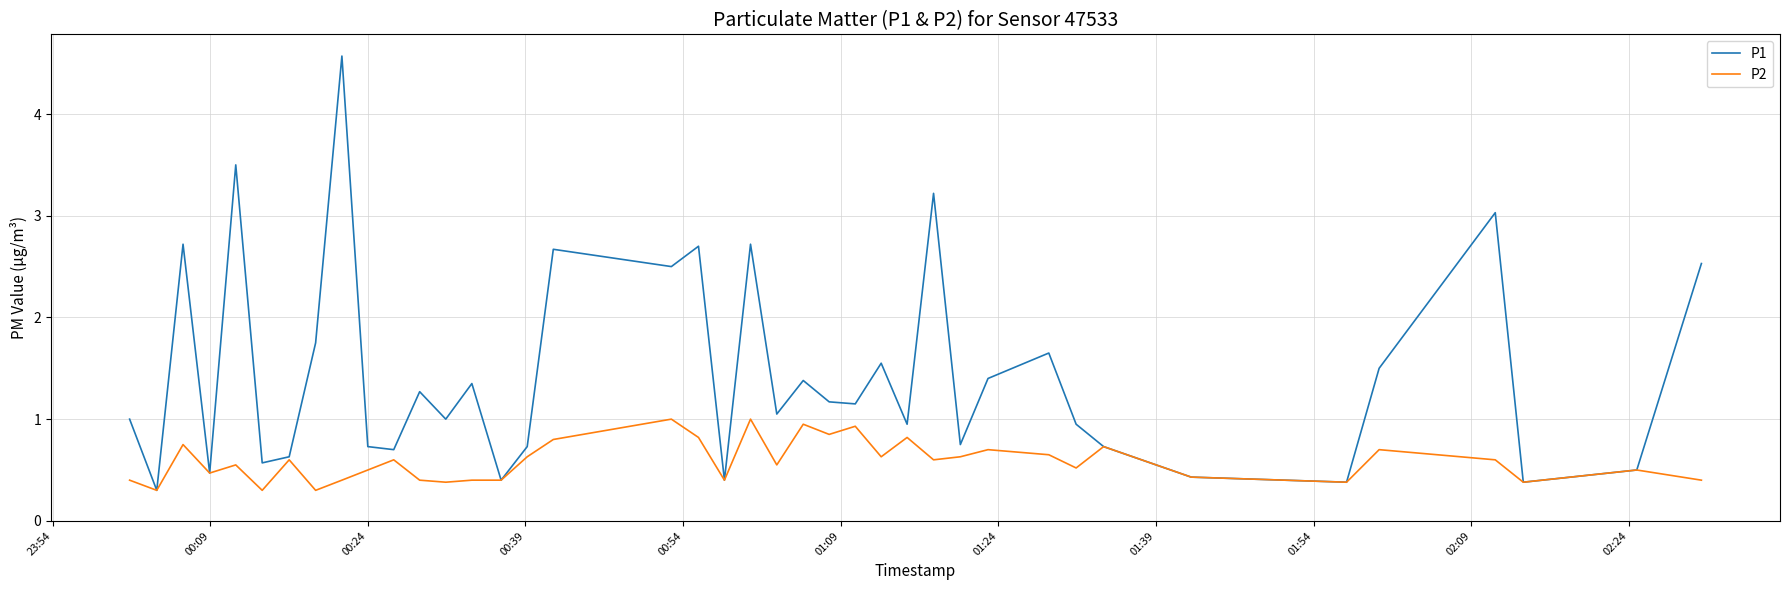

What is the smallest value displayed?

0.3